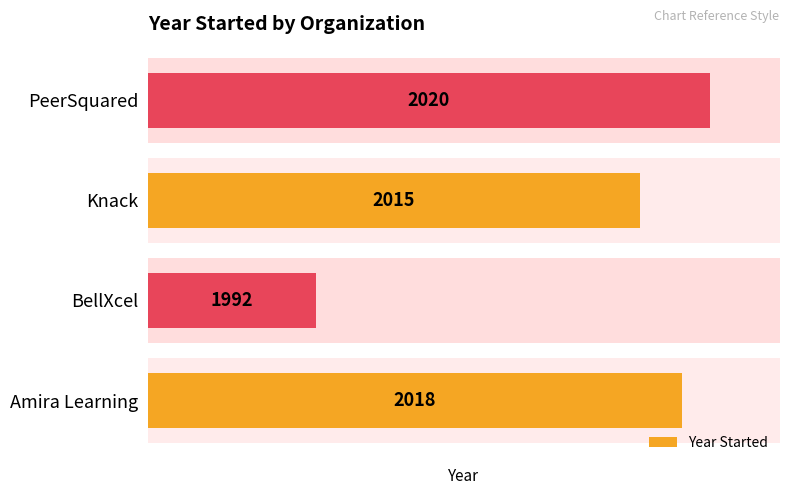

Where does the data first go above 38?

PeerSquared